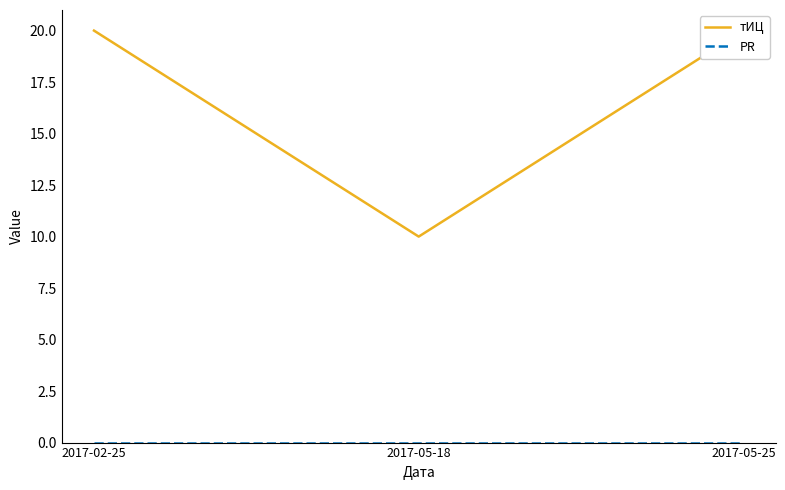

Reading right to left, list all the values displayed in this chart.

тИЦ: 2017-05-25=20	2017-05-18=10	2017-02-25=20
PR: 2017-05-25=0	2017-05-18=0	2017-02-25=0